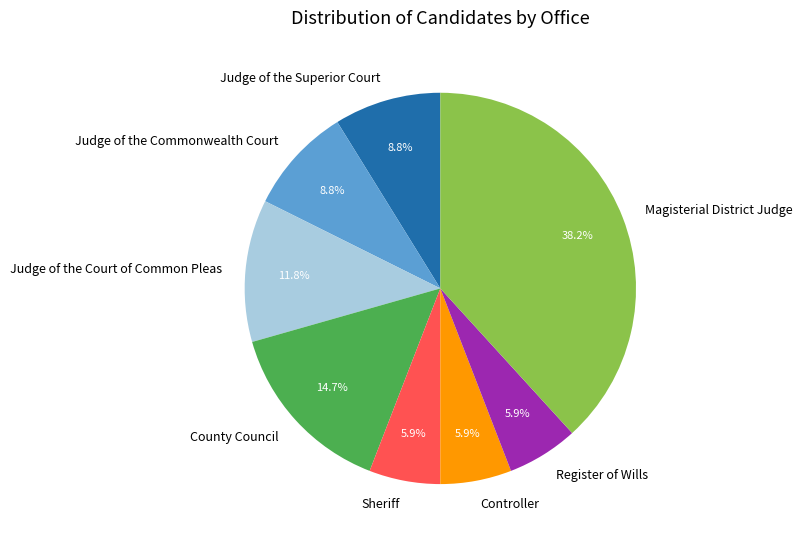

Which slice is the largest?

Magisterial District Judge